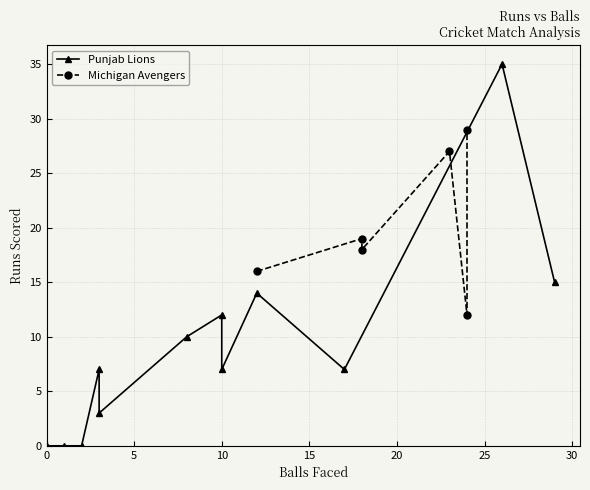

After their last crossing, which series has the higher values: Punjab Lions Balls or Punjab Lions Runs?

Punjab Lions Balls